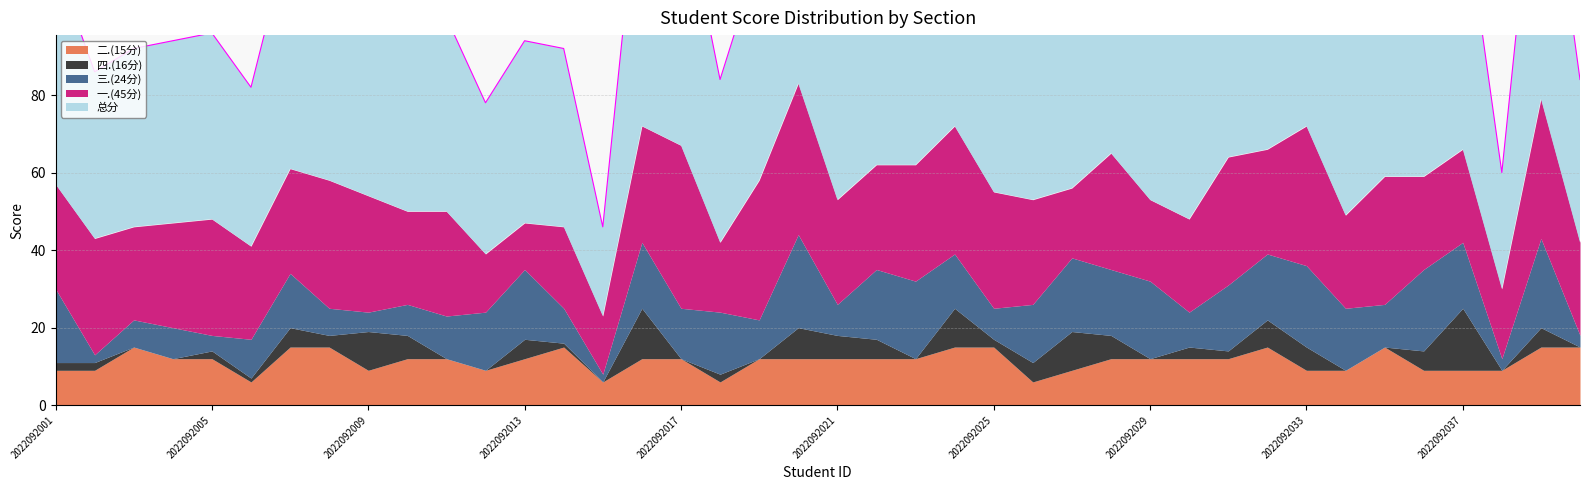

True or false: 总分 and 二.(15分) intersect in this chart.

False